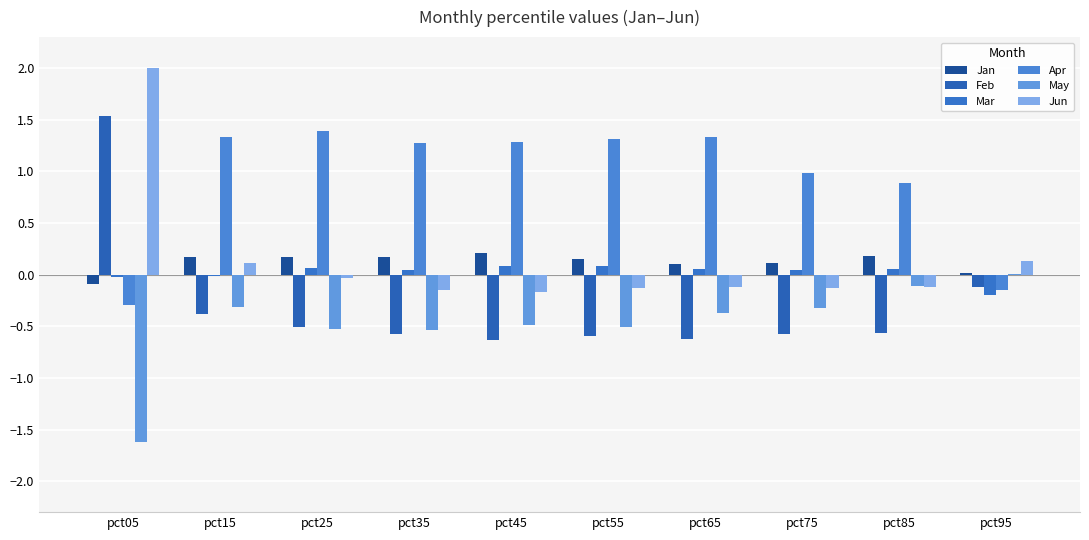

At which label does Feb reach its peak?

pct05